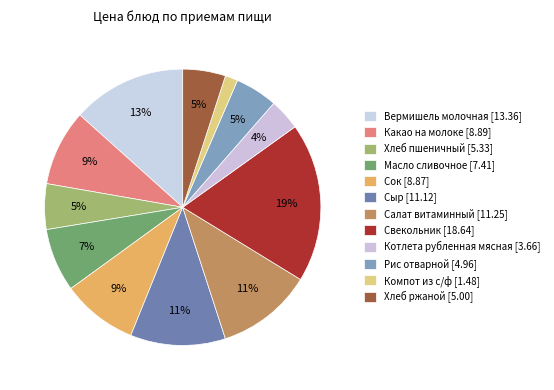

Do Какао на молоке and Хлеб ржаной together represent more than half of the pie?

No